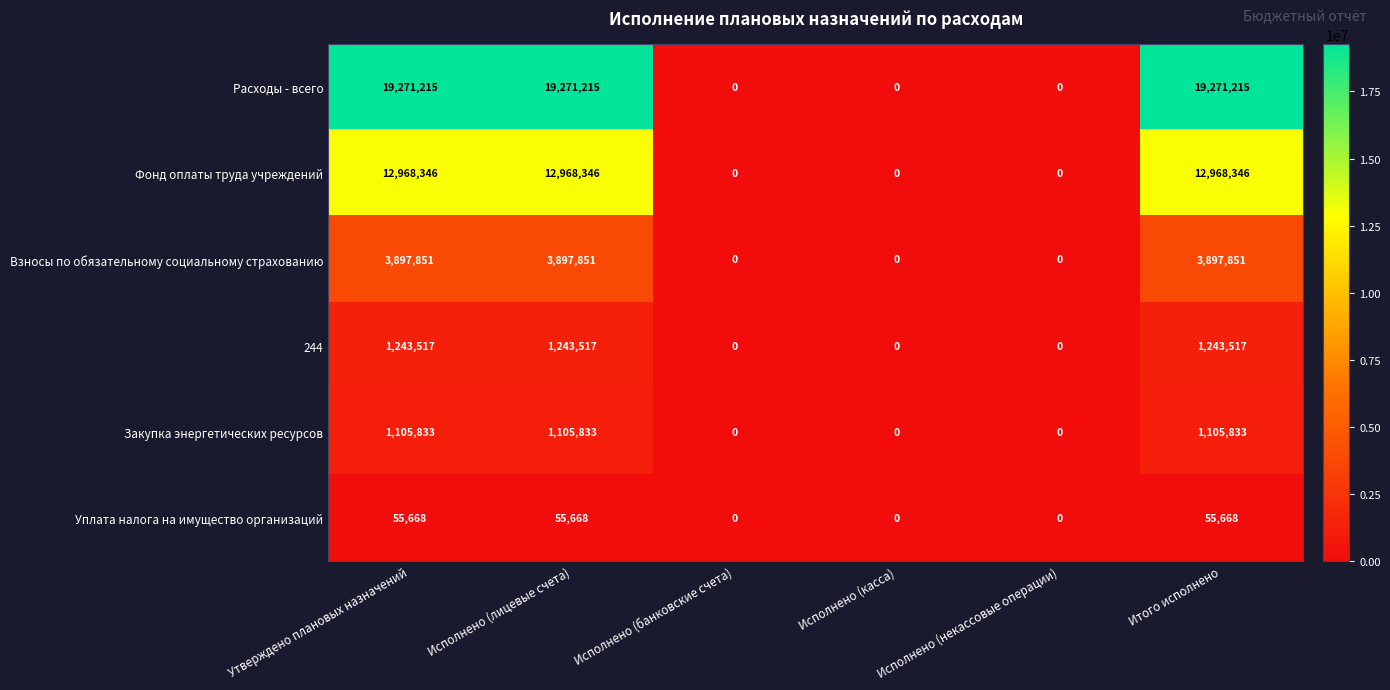

How many categories are shown in the chart?

6